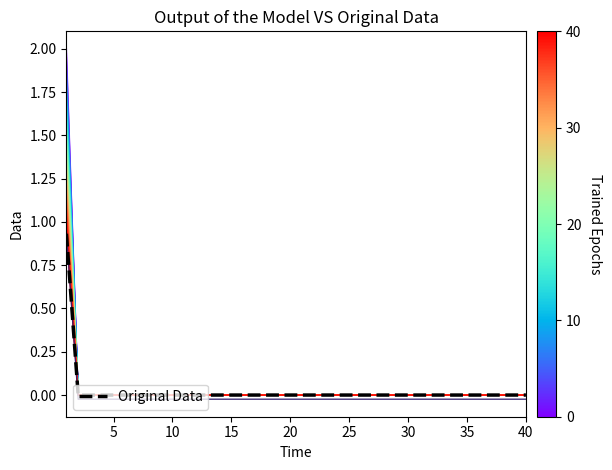

How many categories are shown in the chart?

40